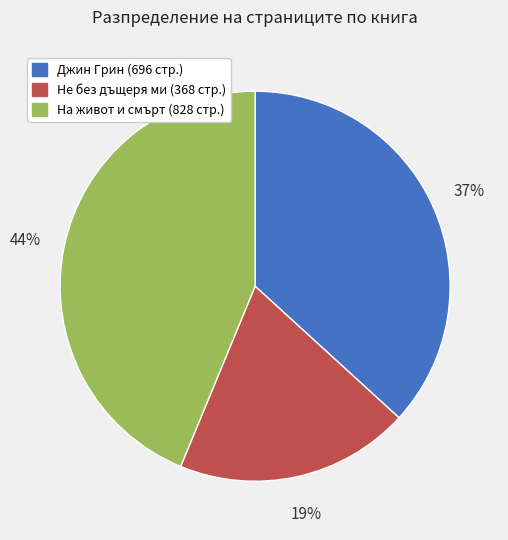

To the nearest percent, what is the average slice percentage?

33%